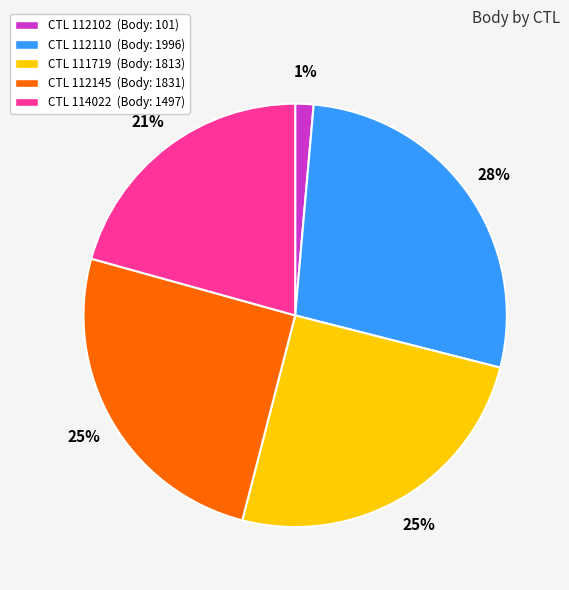

To the nearest percent, what percentage of the pie is CTL 112145 (Body: 1831)?

25%